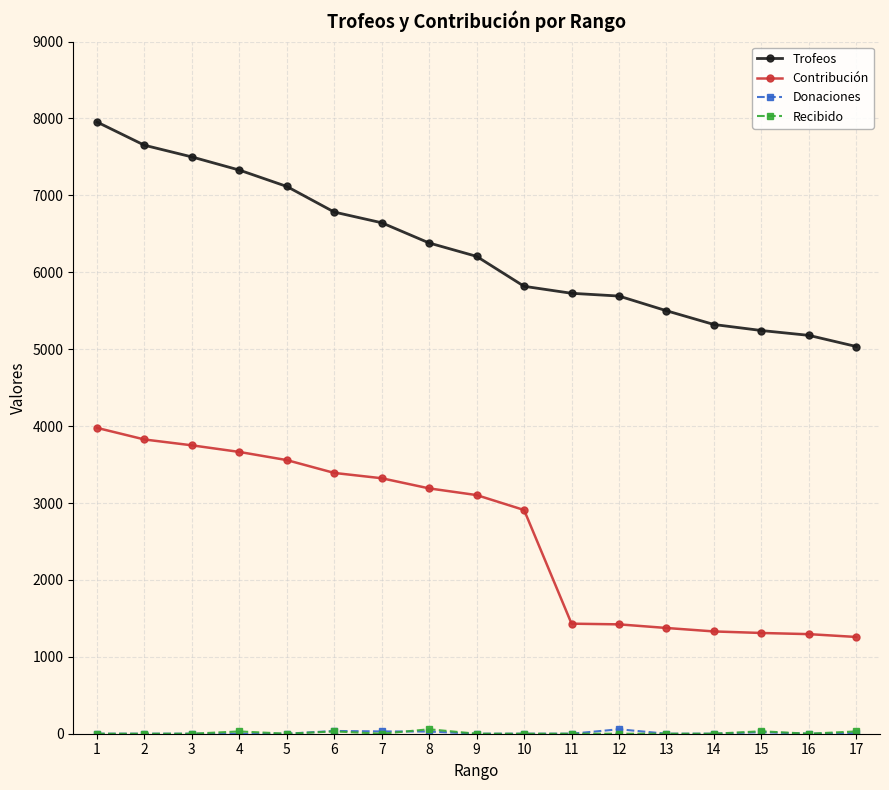

What is the approximate value of Trofeos at 16, to the nearest 10?

5180